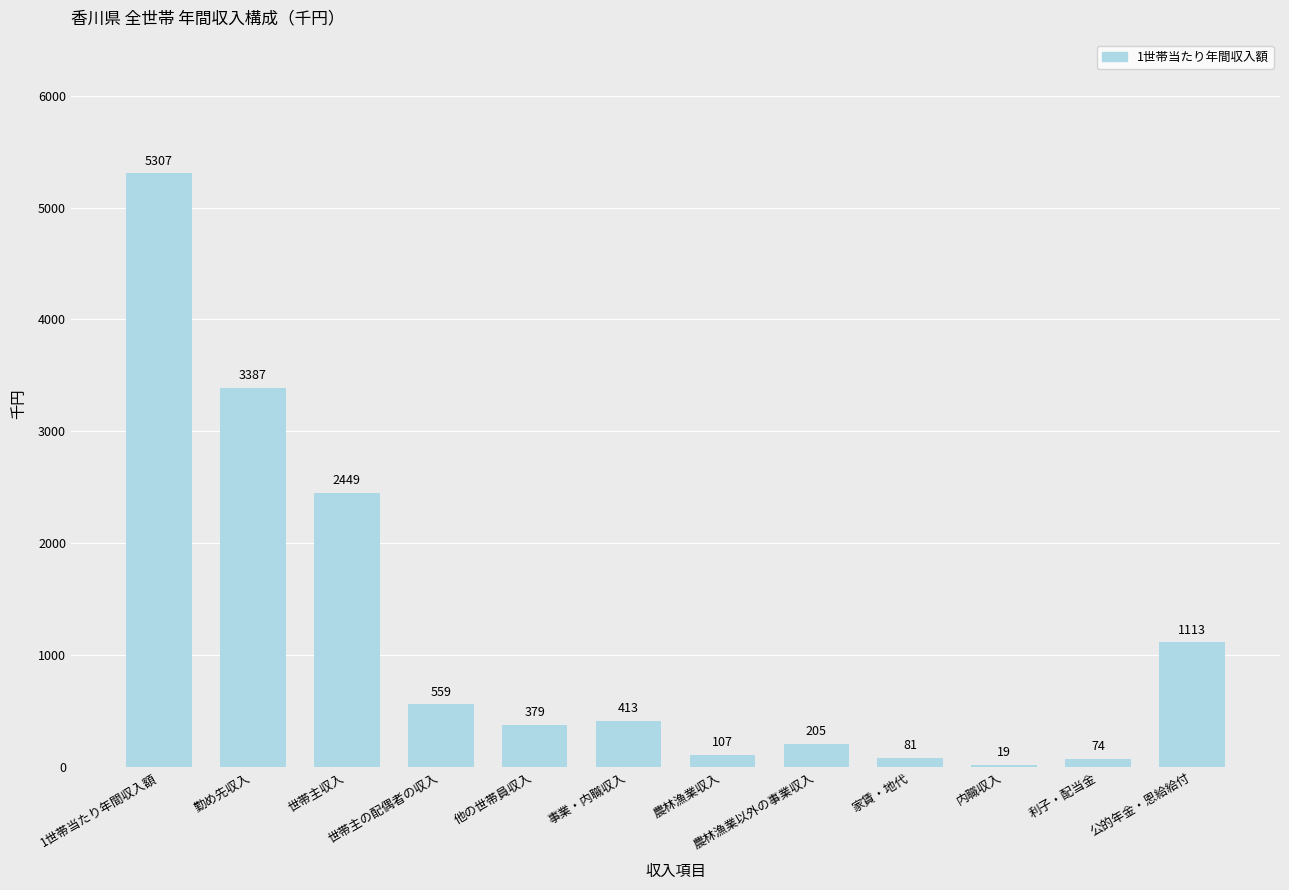

The chart shows a value of 1113 at 公的年金・恩給給付. True or false?

True